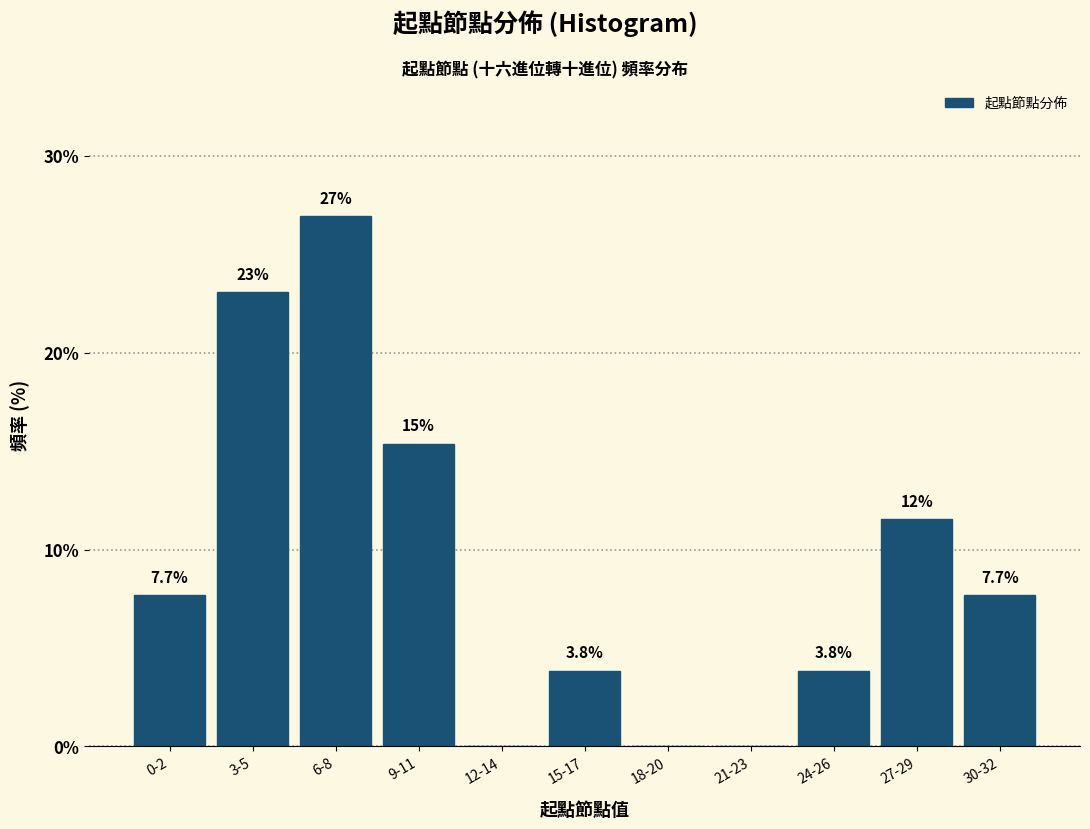

Reading left to right, list all the values displayed in this chart.

0-2=7.7	3-5=23.1	6-8=26.9	9-11=15.4	12-14=0.0	15-17=3.8	18-20=0.0	21-23=0.0	24-26=3.8	27-29=11.5	30-32=7.7